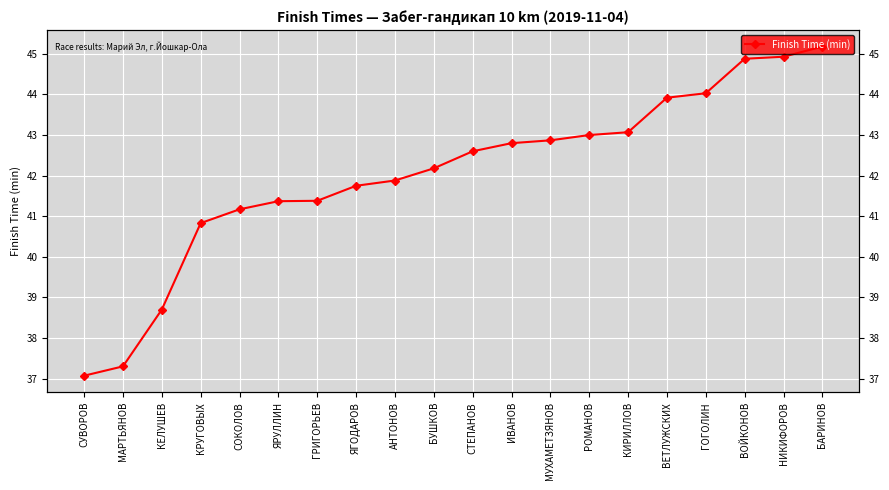

Reading right to left, extract all data points from this chart.

45.2	44.9	44.9	44.0	43.9	43.1	43.0	42.9	42.8	42.6	42.2	41.9	41.8	41.4	41.4	41.2	40.8	38.7	37.3	37.1